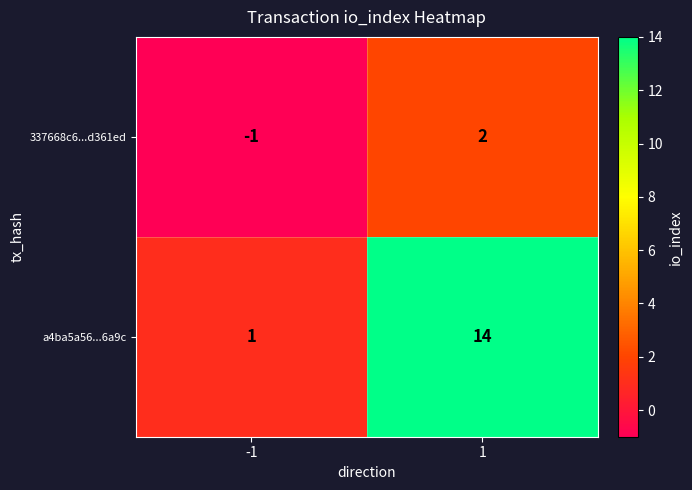

What is the sum of the a4ba5a56...6a9c values at -1 and 1?

15